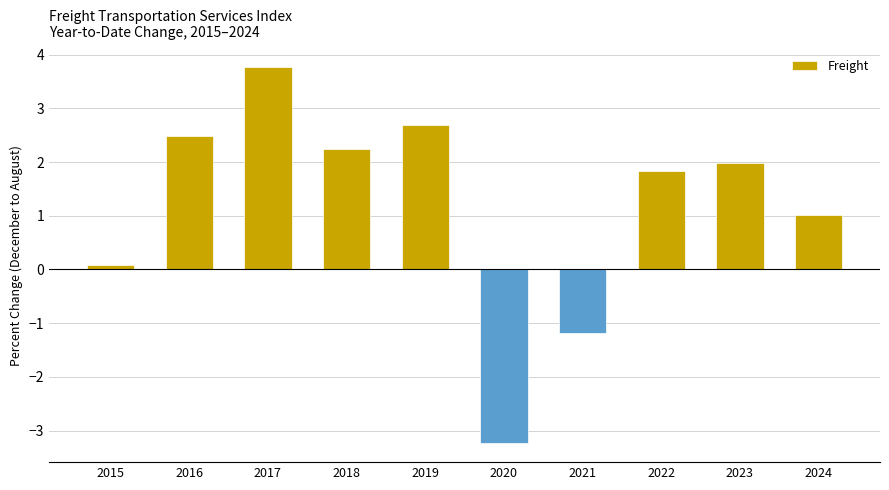

What is the change in value from 2015 to 2019?

+2.6